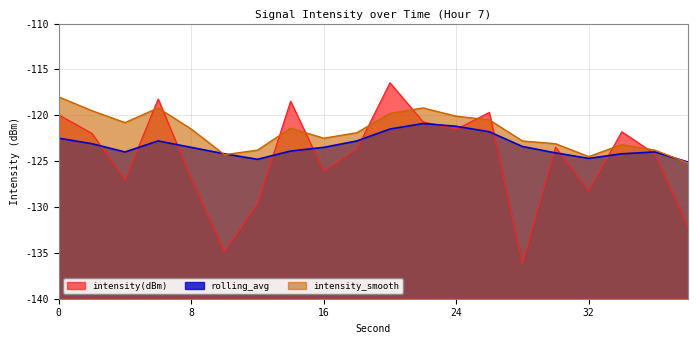

Count the number of categories in the chart.

20